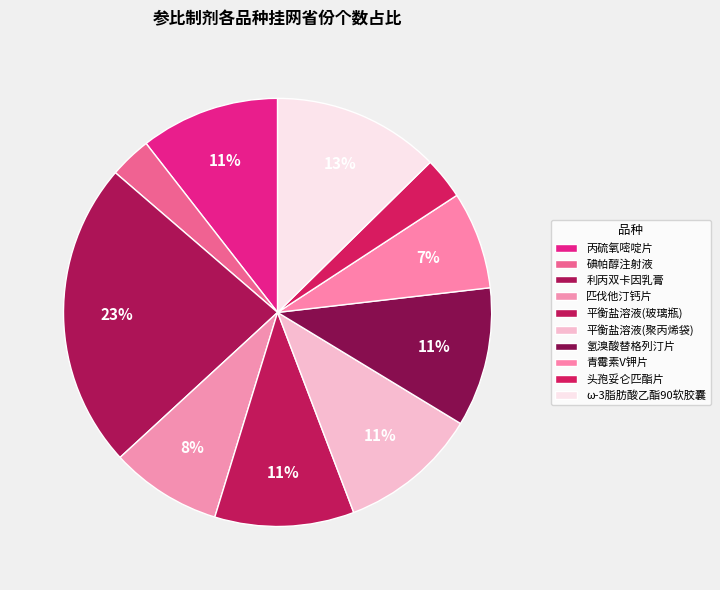

How many slices are in this pie chart?

10